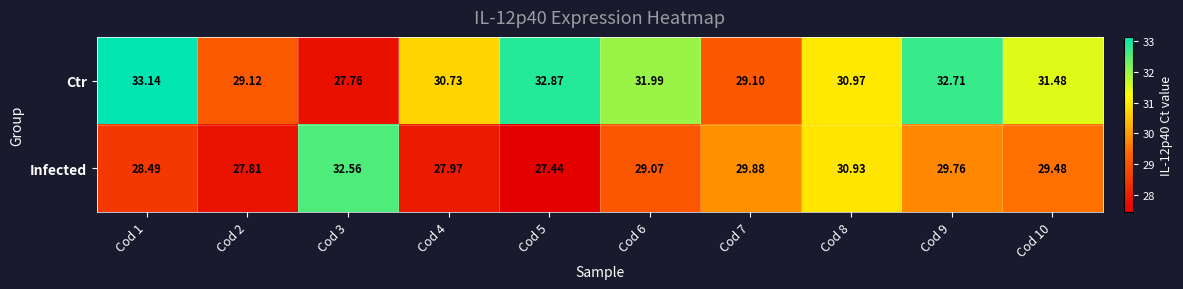

Which series has the widest spread of values?

Ctr